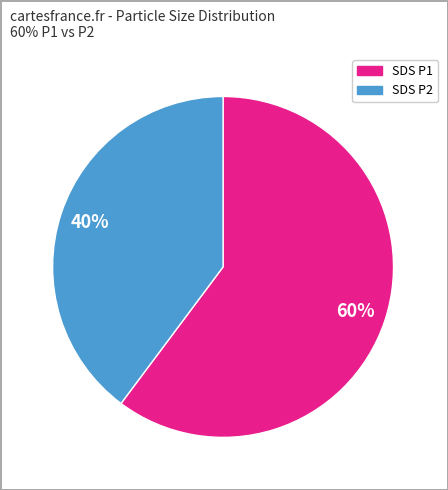

To the nearest percent, what is the difference between the largest and smallest slice percentages?

20%